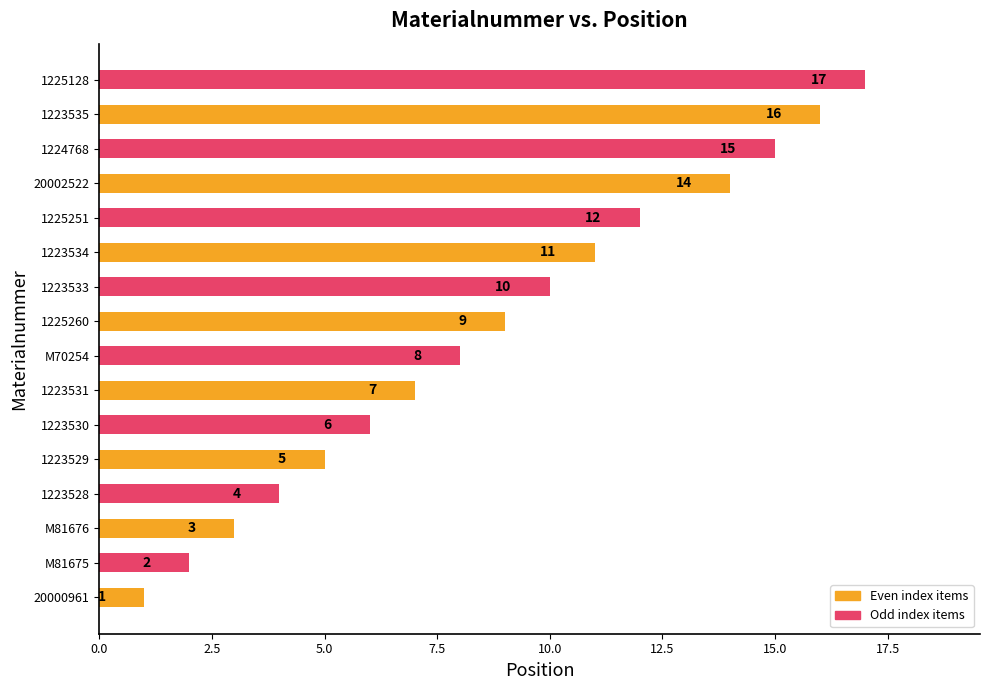

How many data points are less than 9?

8